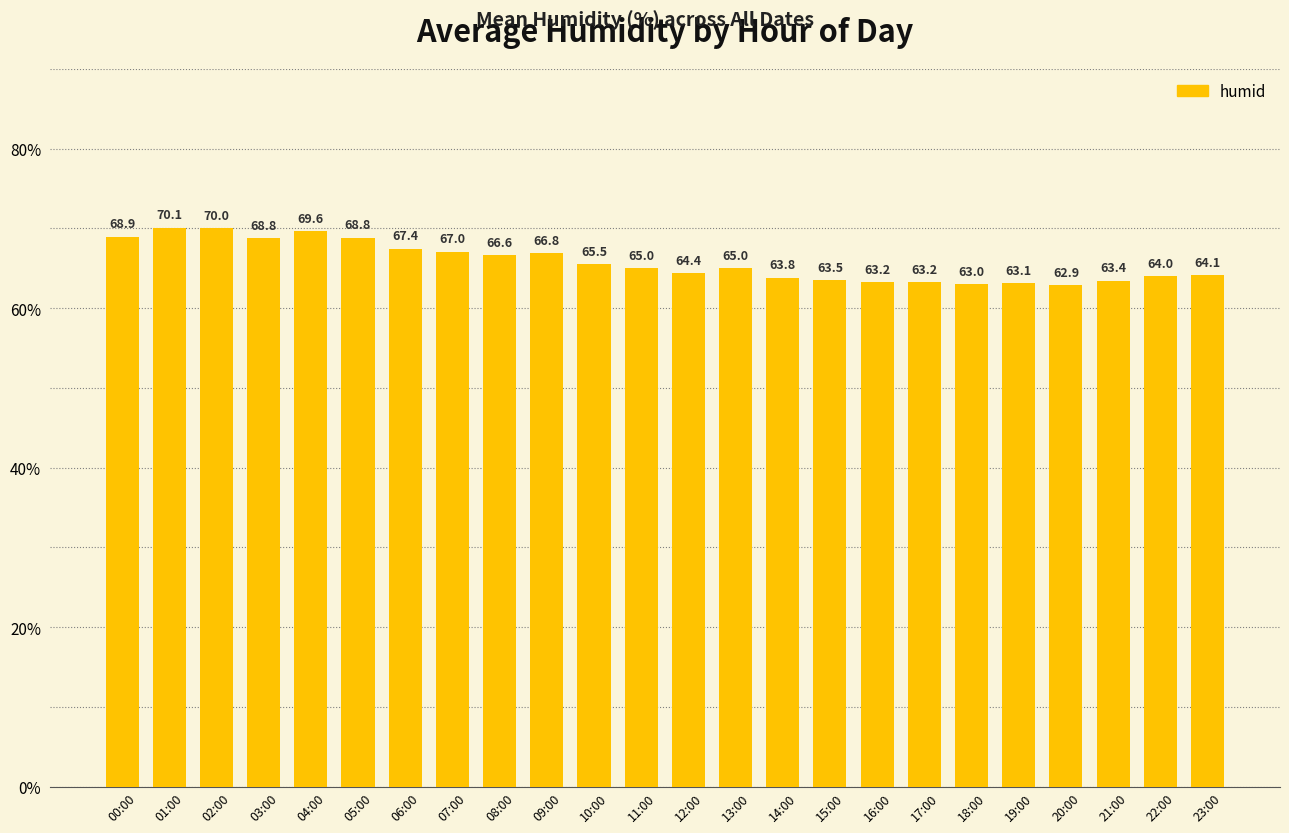

At which category does the chart reach its minimum across all series?

20:00